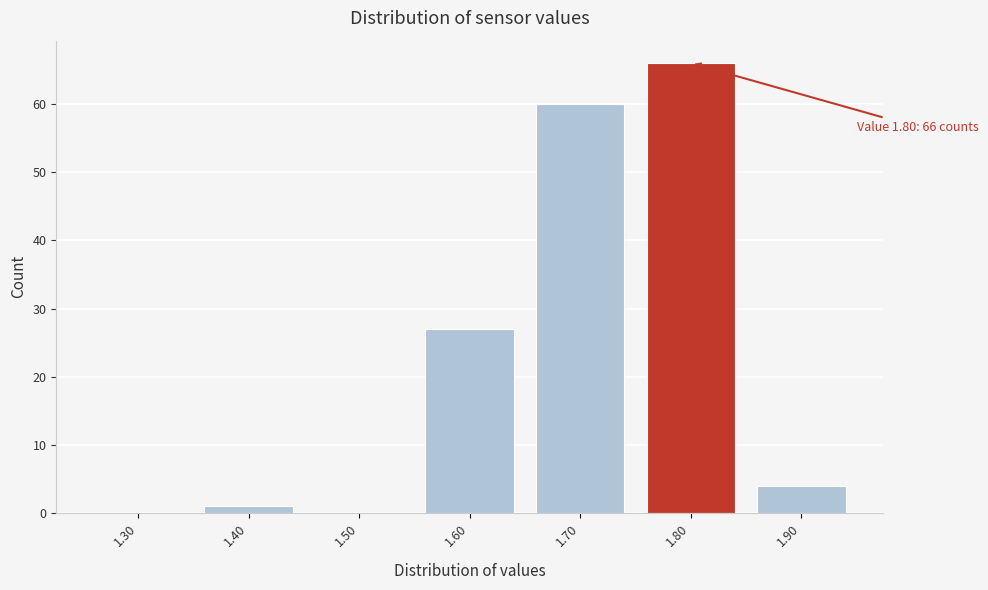

Over which range of the x-axis is the bar tallest?

1.75 to 1.85